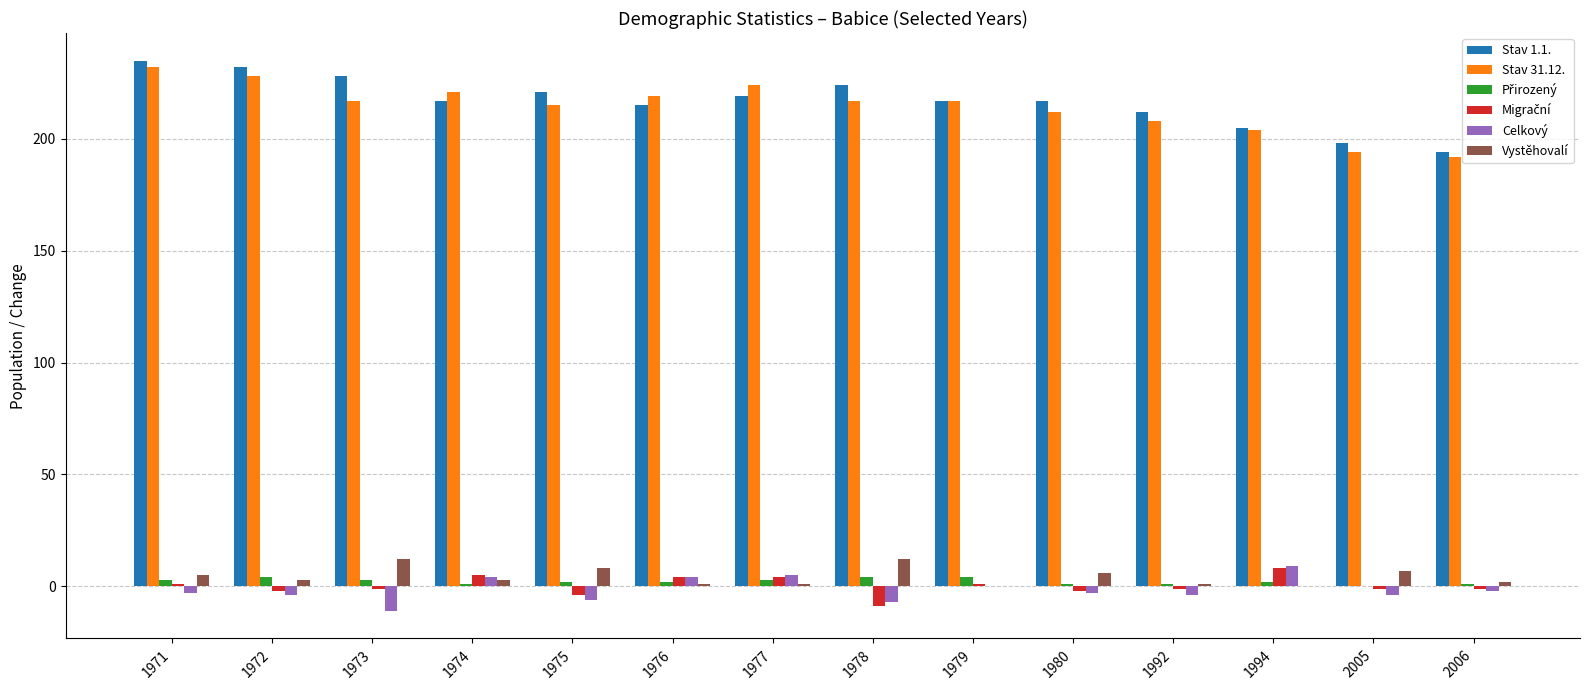

Are the bars horizontal?

No